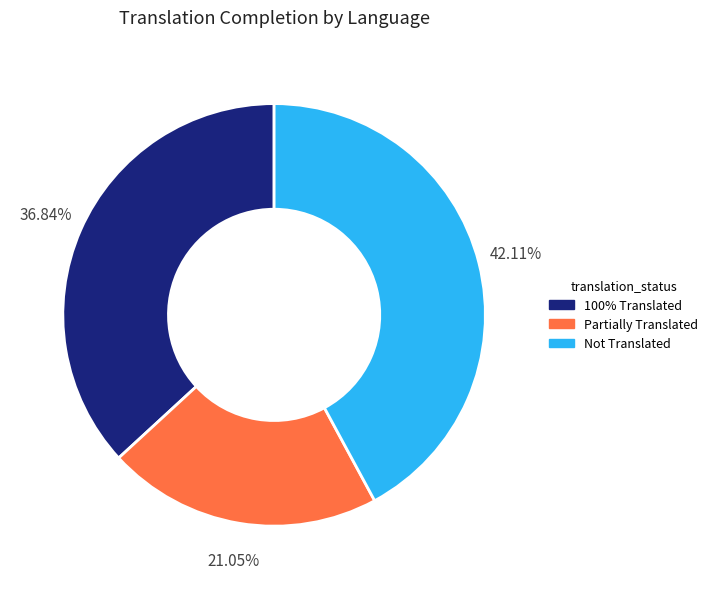

Is there any slice that represents more than half of the pie?

No